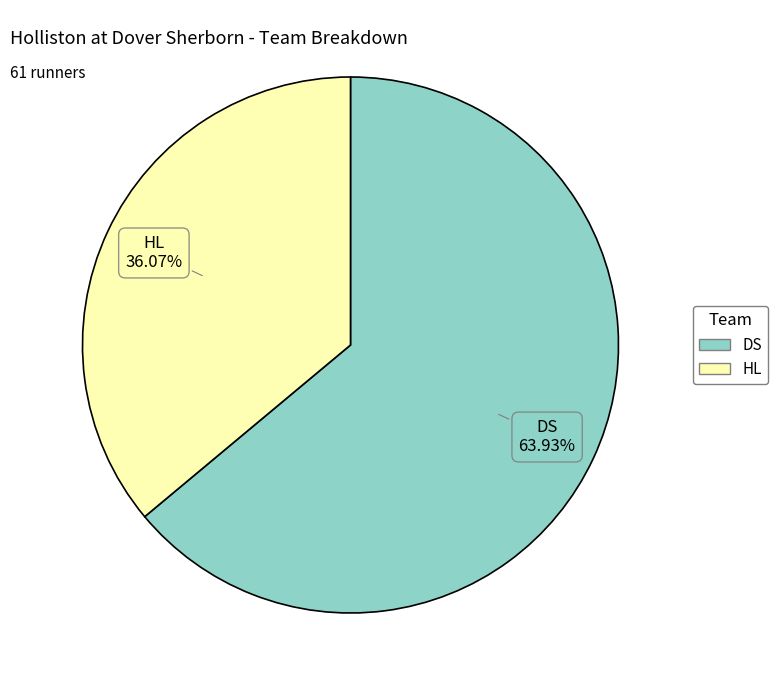

To the nearest percent, what portion does DS represent?

64%